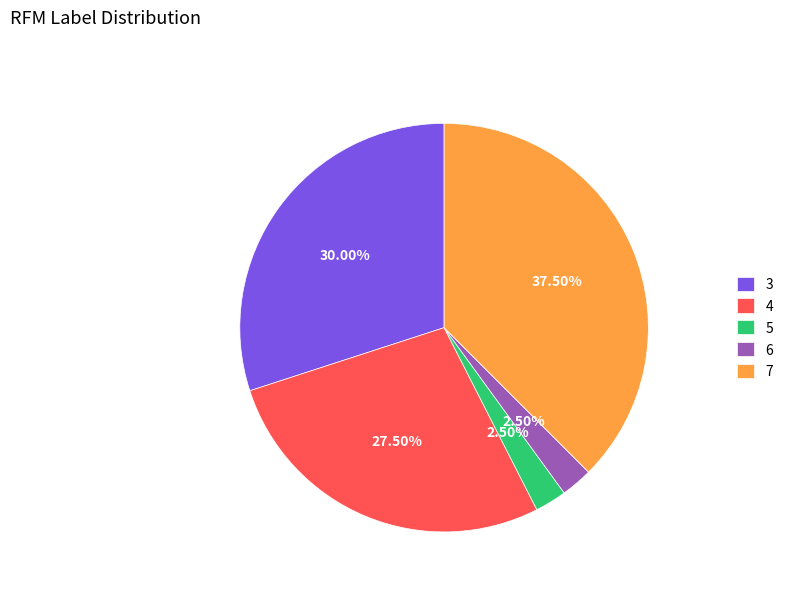

Between 7 and 5, which is larger?

7